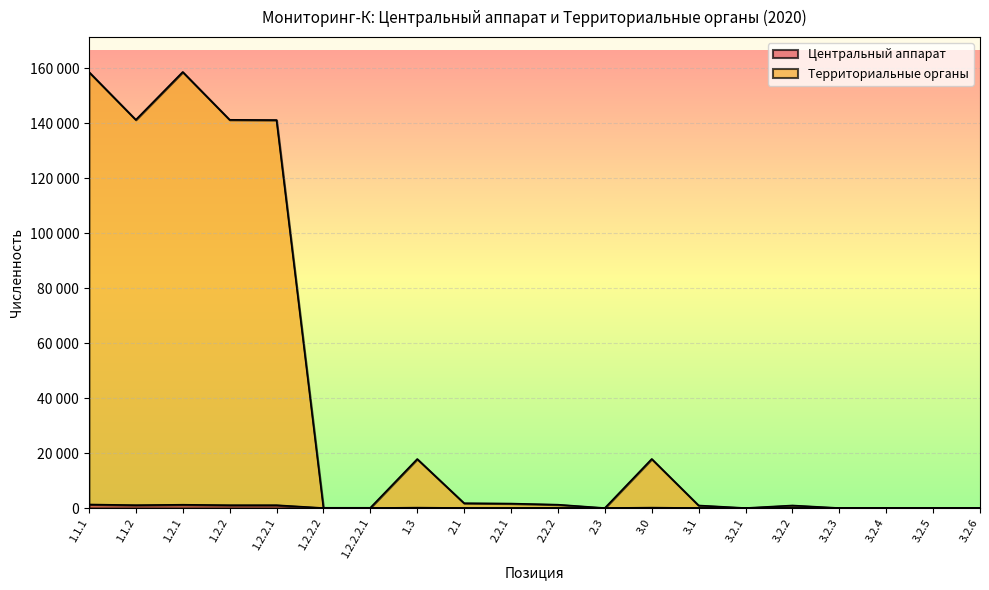

How many lines are shown in the chart?

2